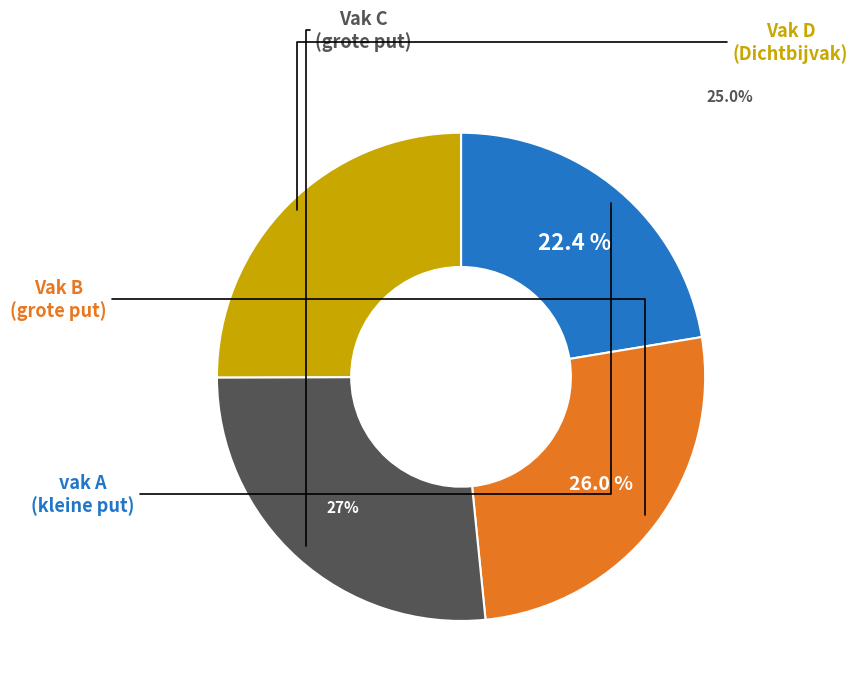

Does any single category account for the majority?

No